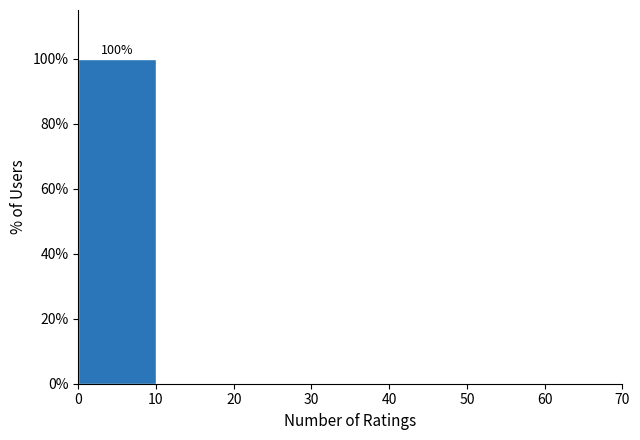

Over which range of the x-axis is the bar tallest?

0 to 10